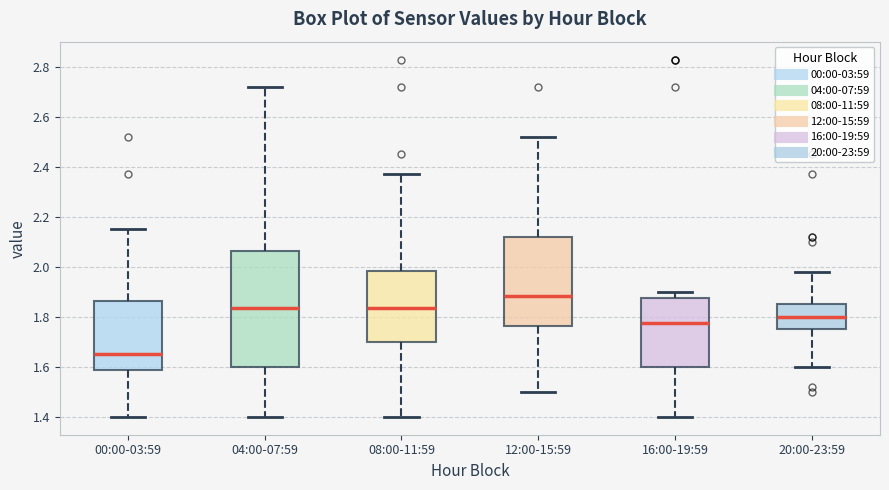

Reading left to right, read every box against the y-axis: the position of its median line, the range the box covers, and the ends of its whiskers. The values are not printed on the chart, so give them approximately, as read against the axis.

00:00-03:59: median 1.66, box 1.58 to 1.86, whiskers 1.40 to 2.16
04:00-07:59: median 1.84, box 1.60 to 2.06, whiskers 1.40 to 2.72
08:00-11:59: median 1.84, box 1.70 to 1.98, whiskers 1.40 to 2.38
12:00-15:59: median 1.88, box 1.76 to 2.12, whiskers 1.50 to 2.52
16:00-19:59: median 1.78, box 1.60 to 1.88, whiskers 1.40 to 1.90
20:00-23:59: median 1.80, box 1.76 to 1.86, whiskers 1.60 to 1.98